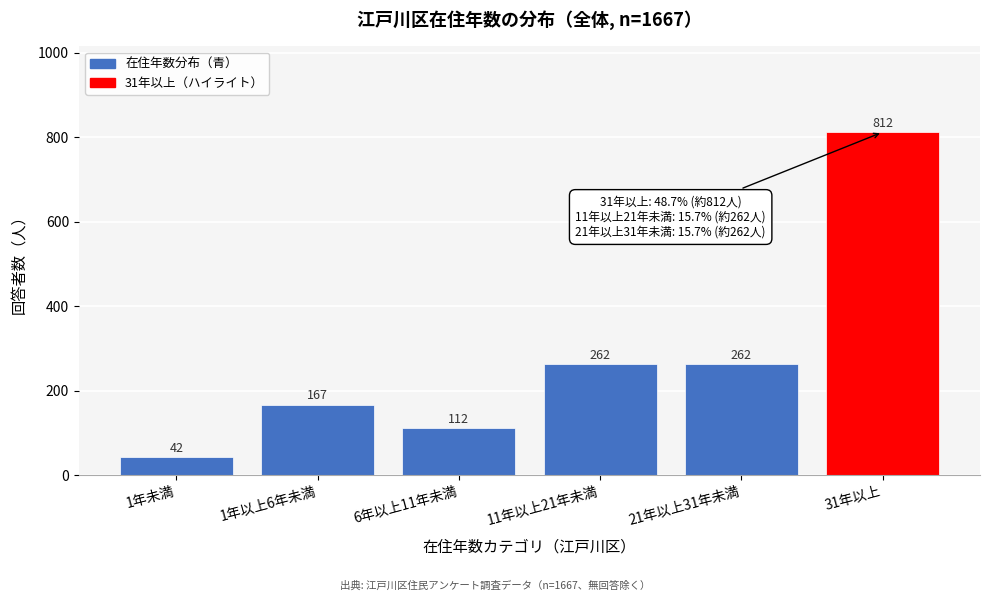

Reading left to right, list all the values displayed in this chart.

42	167	112	262	262	812